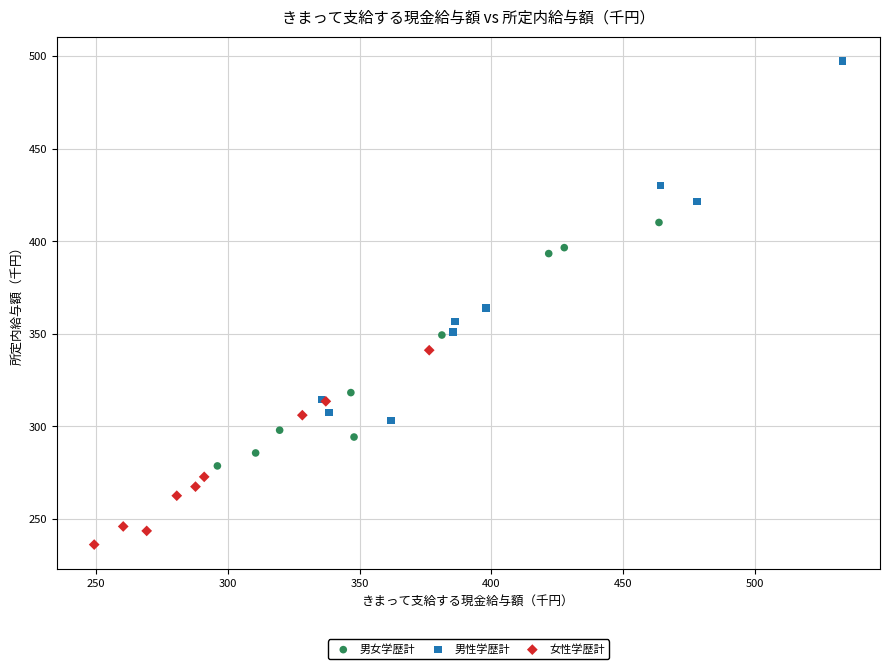

Which series contains the lowest Y value?

女性学歴計